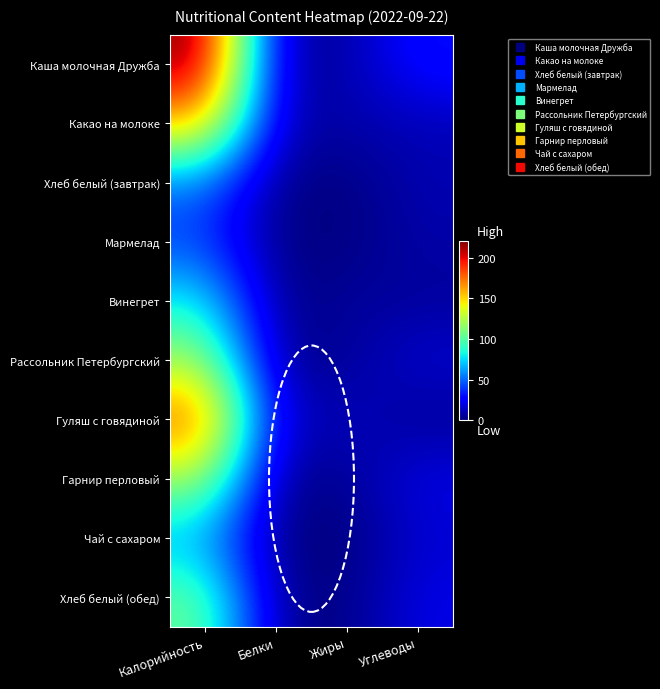

At which category is the sum across all series the highest?

Калорийность